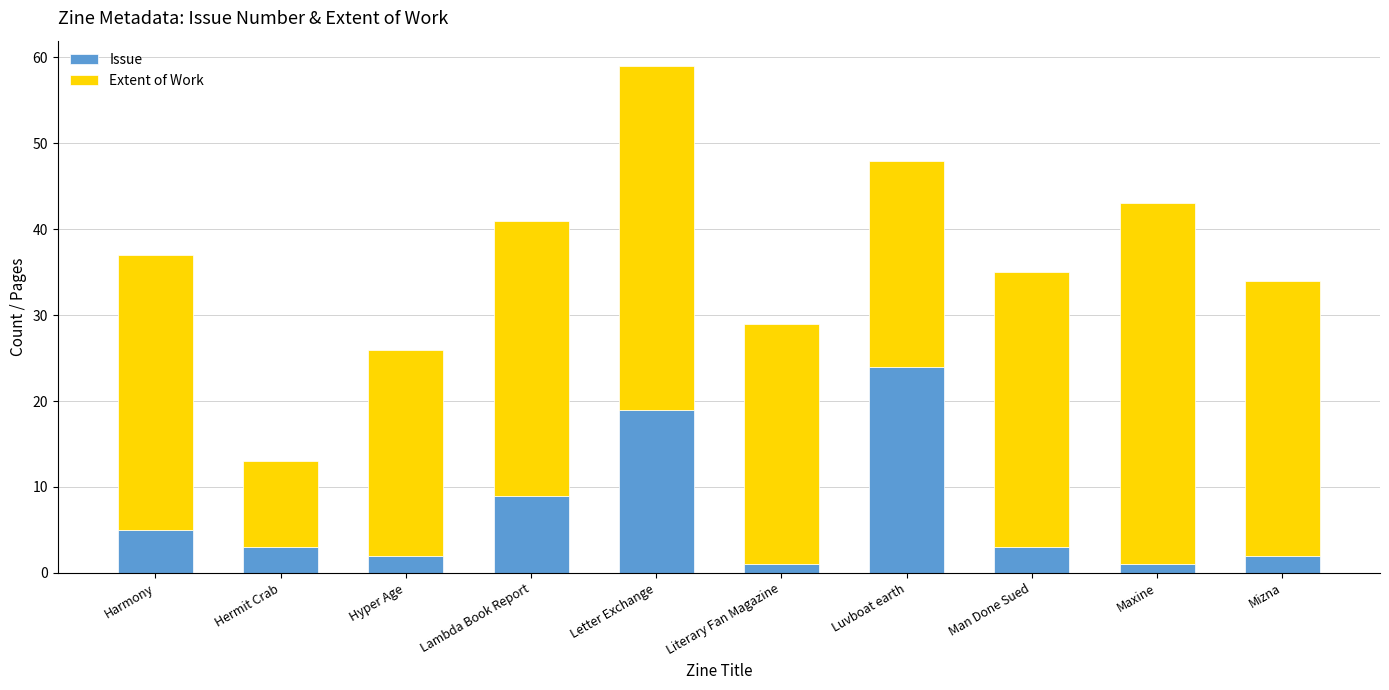

At which label does Issue reach its peak?

Luvboat earth